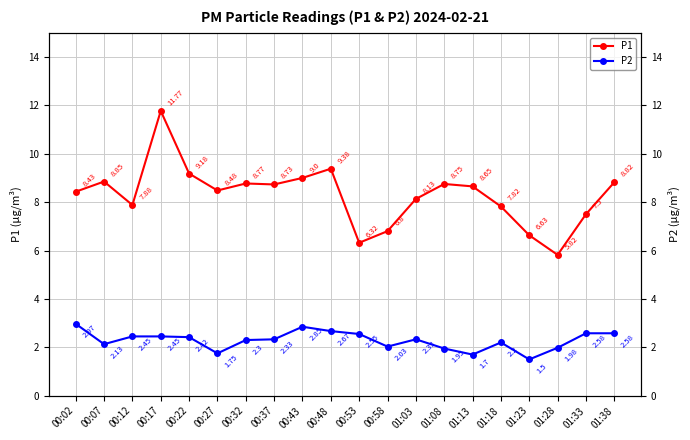

True or false: P2 and P2 (right) cross at least once.

False